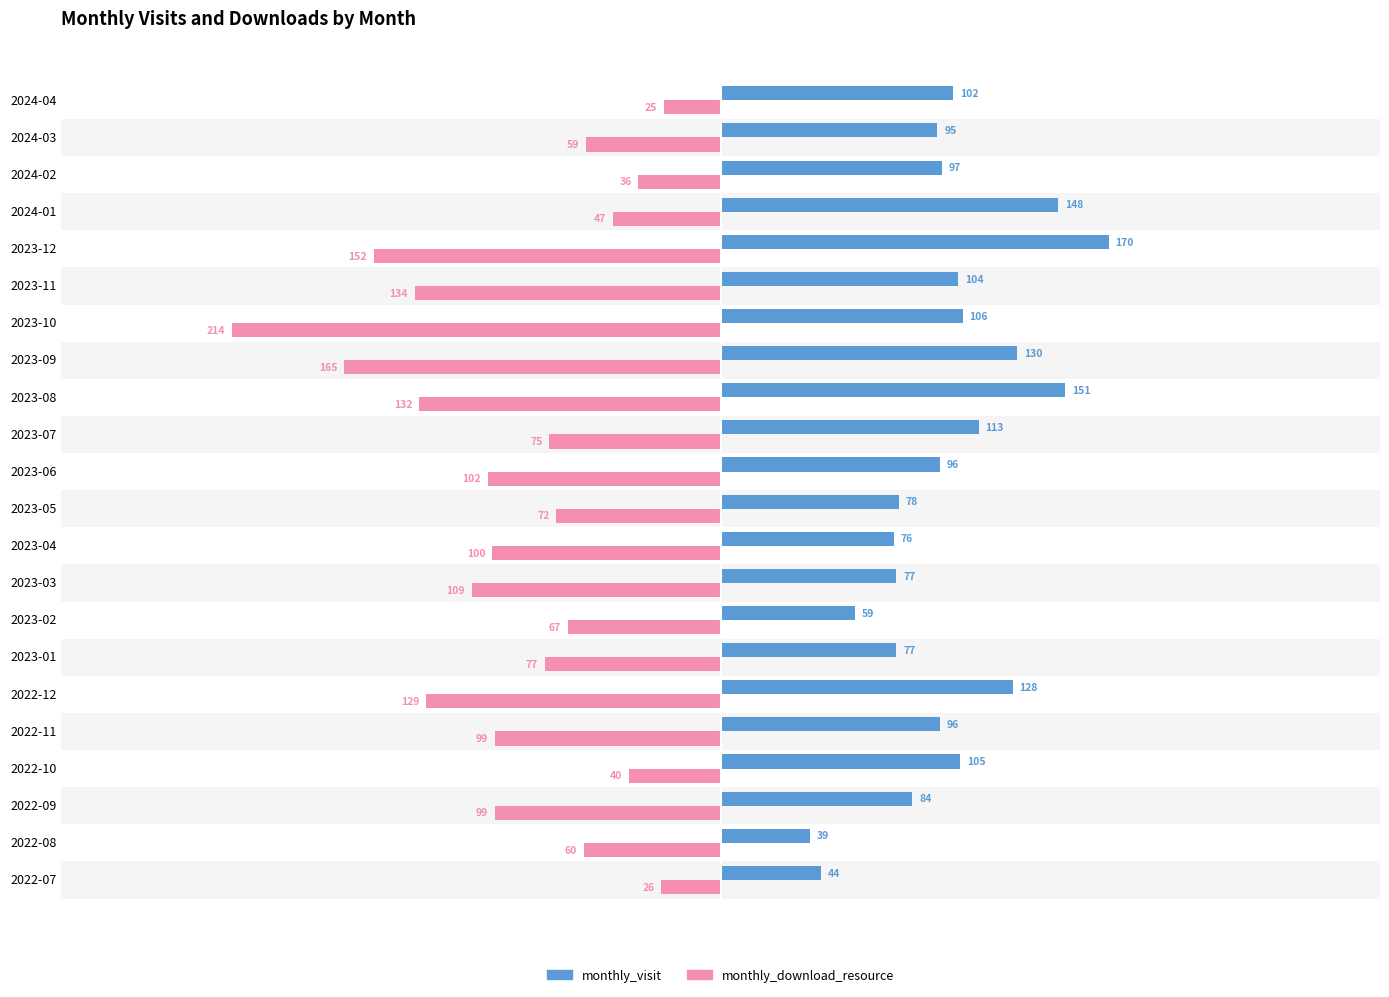

Rank the series by their average value, from highest to lowest.

monthly_visit, monthly_download_resource